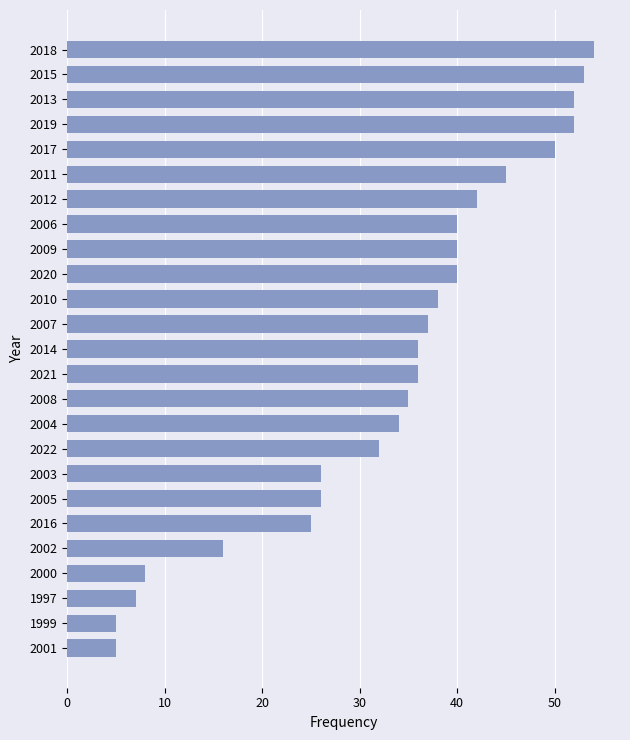

What is the average value?

33